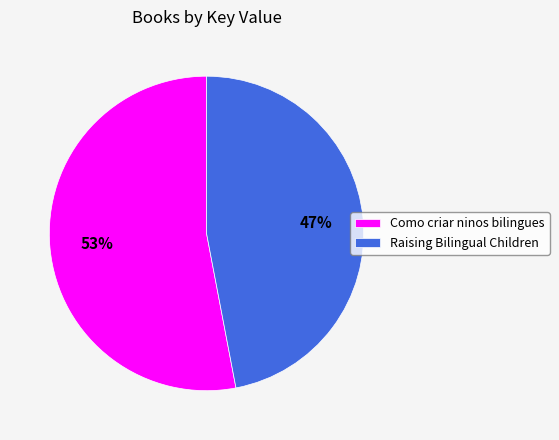

Is the sum of Raising Bilingual Children and Como criar ninos bilingues greater than half?

Yes